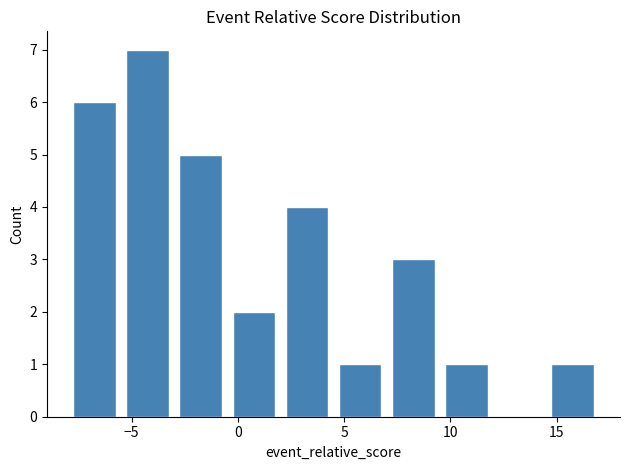

Reading left to right, transcribe this chart: for each bar, give the range it covers on the x-axis and its height. The values are not printed on the chart, so give them approximately, as read against the axis.

-8.0 to -5.5: 6
-5.5 to -3.0: 7
-3.0 to -0.5: 5
-0.5 to 2.0: 2
2.0 to 4.5: 4
4.5 to 7.0: 1
7.0 to 9.5: 3
9.5 to 12.0: 1
12.0 to 14.5: 0
14.5 to 17.0: 1